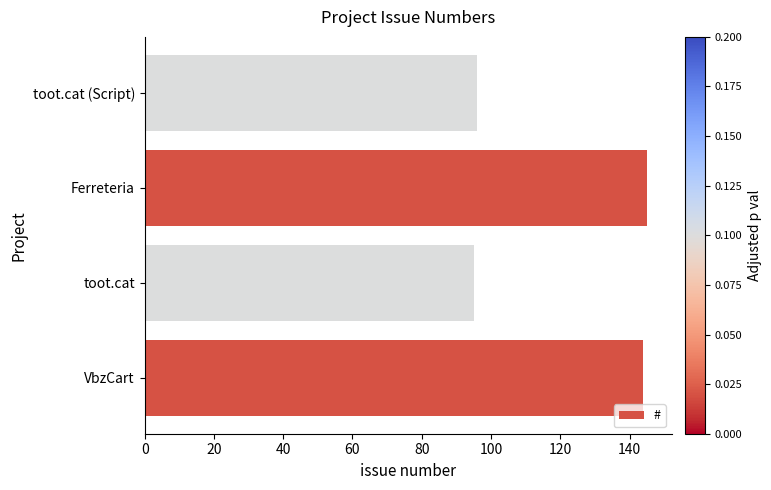

Read the value at VbzCart.

144